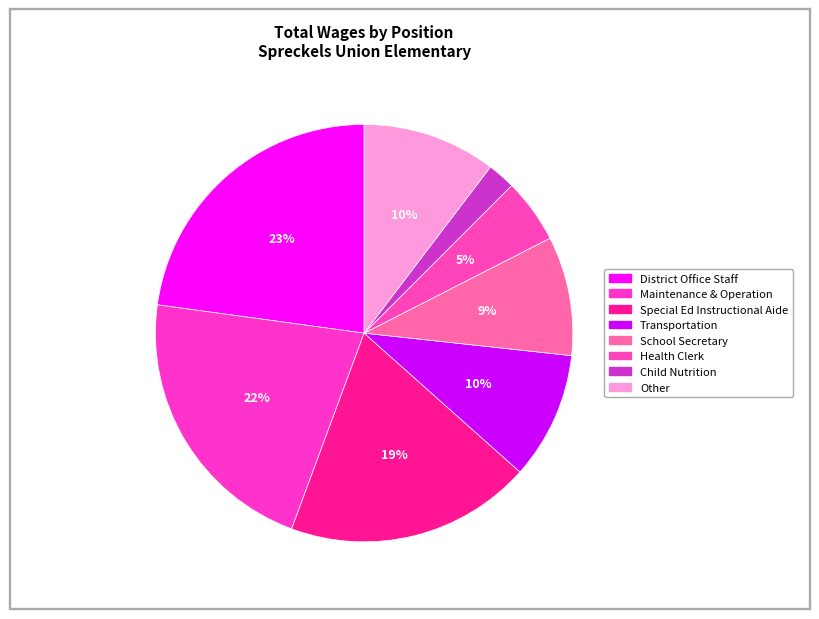

How many segments does this pie chart have?

8